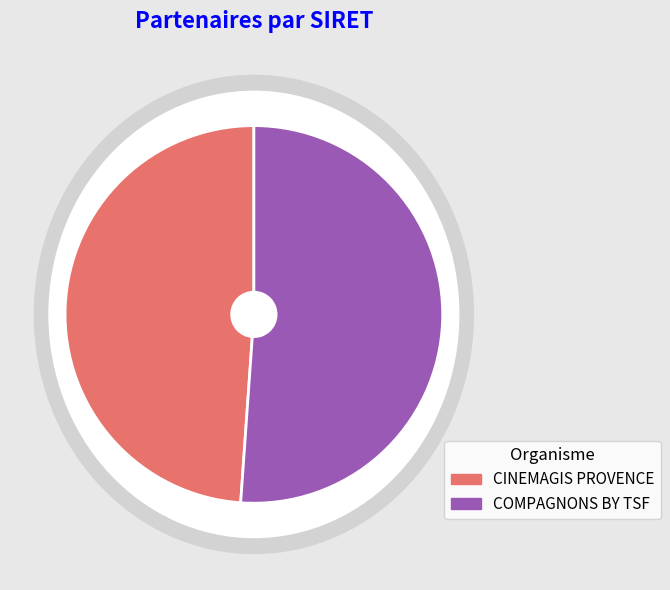

Which has a higher value, COMPAGNONS BY TSF or CINEMAGIS PROVENCE?

COMPAGNONS BY TSF